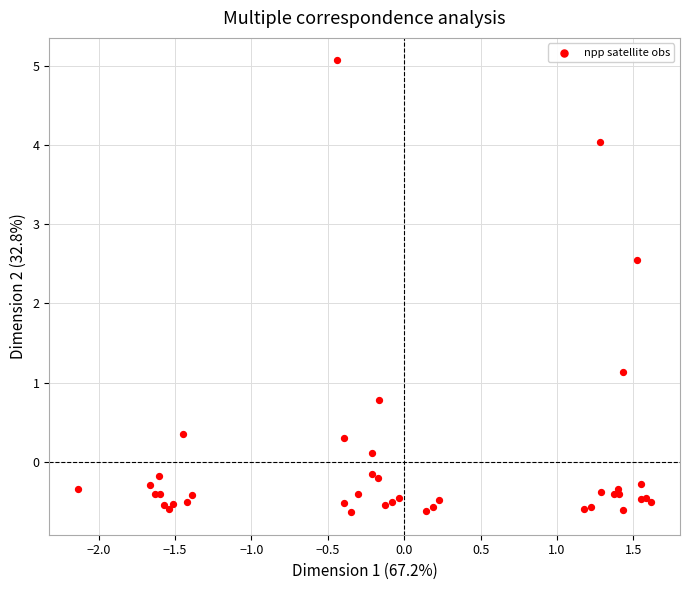

What Y value in the scatter plot is closest to 2?

2.5